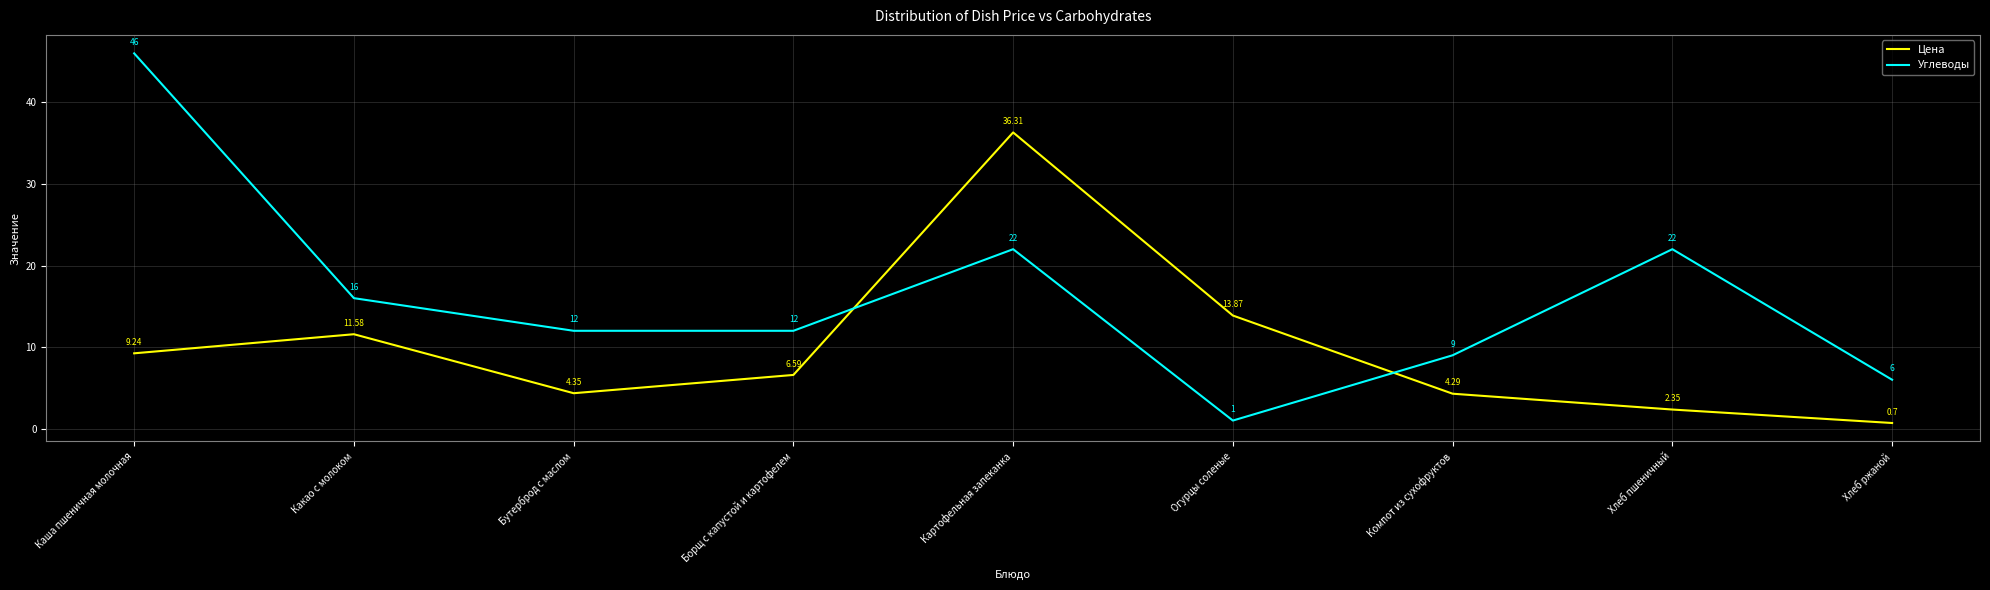

Rank the categories by Цена value from highest to lowest.

Картофельная запеканка, Огурцы соленые, Какао с молоком, Каша пшеничная молочная, Борщ с капустой и картофелем, Бутерброд с маслом, Компот из сухофруктов, Хлеб пшеничный, Хлеб ржаной